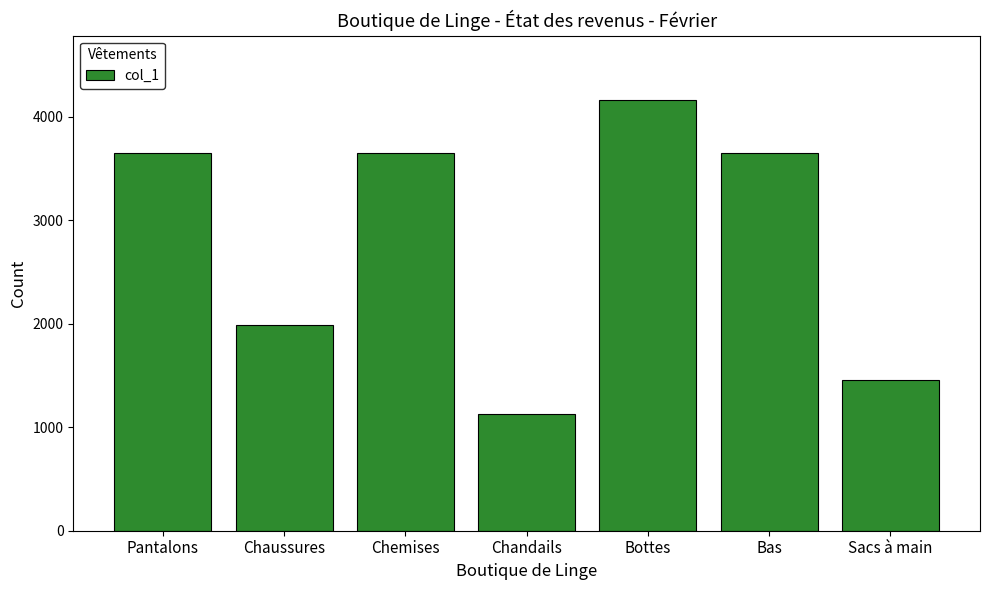

What position from the right is Chandails?

4